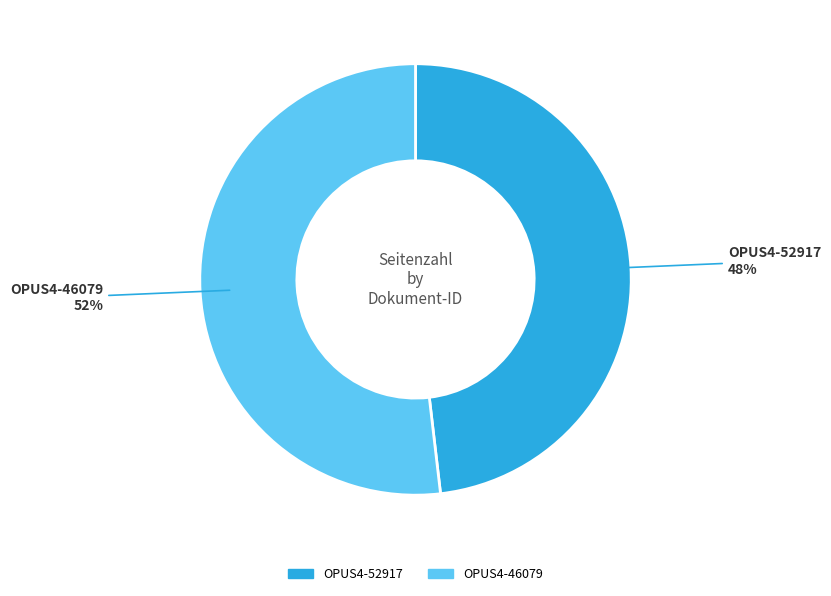

To the nearest percent, what is the difference between the OPUS4-52917 and OPUS4-46079 slice percentages?

4%